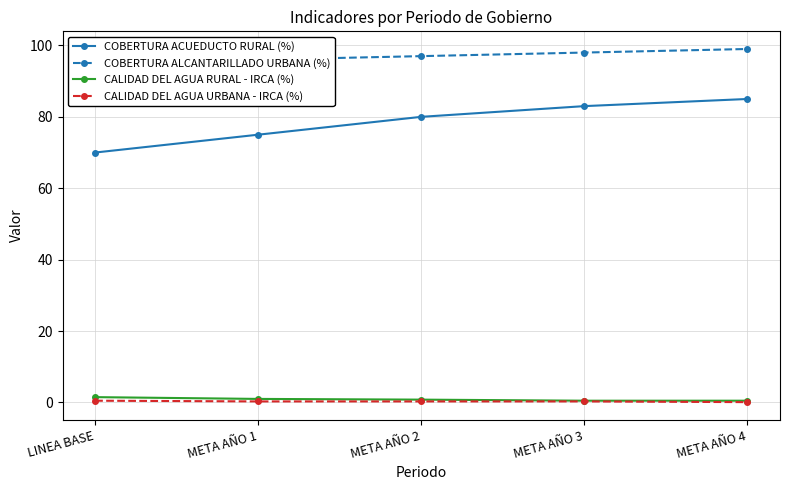

Which series has the widest spread of values?

COBERTURA ACUEDUCTO RURAL (%)